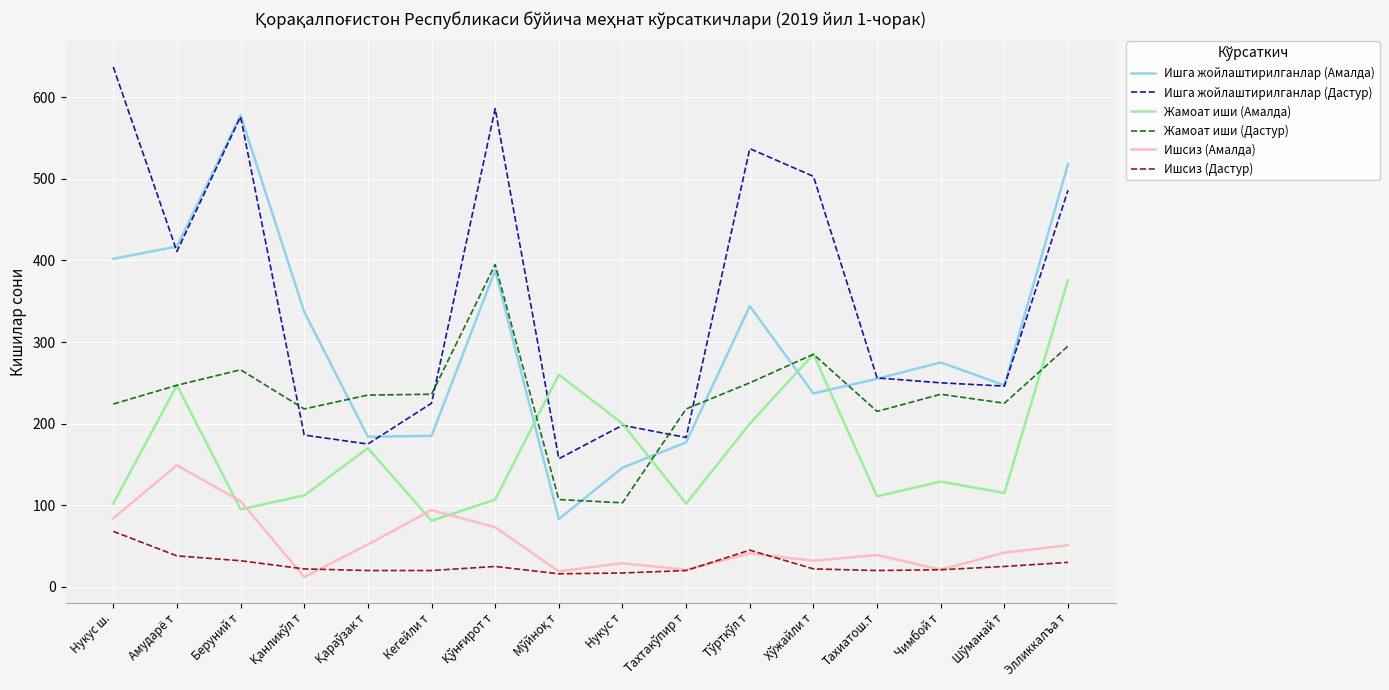

At which category is the sum across all series the highest?

Элликкалъа т